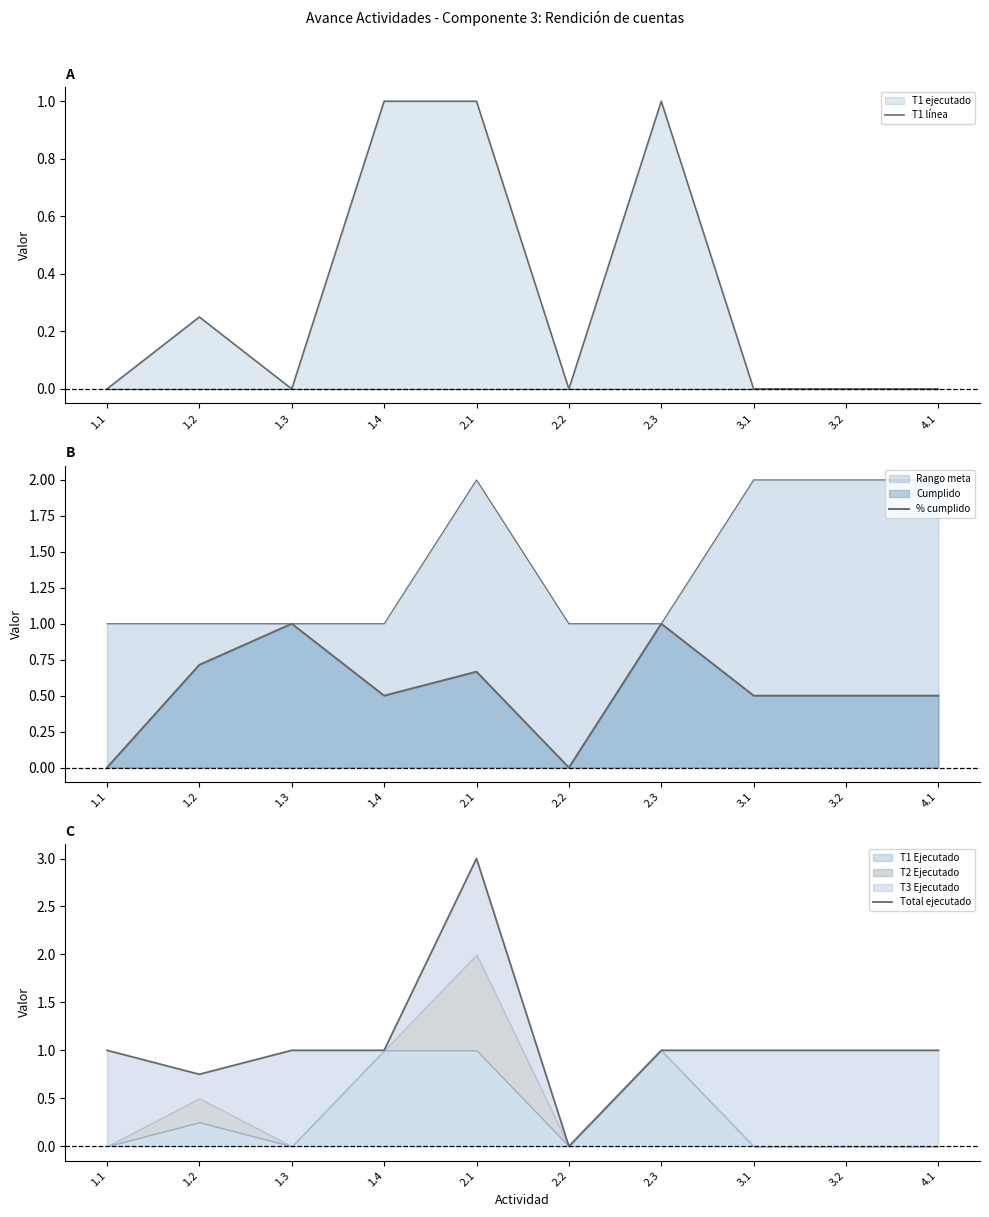

What is the label of the 1st point from the left?

1.1